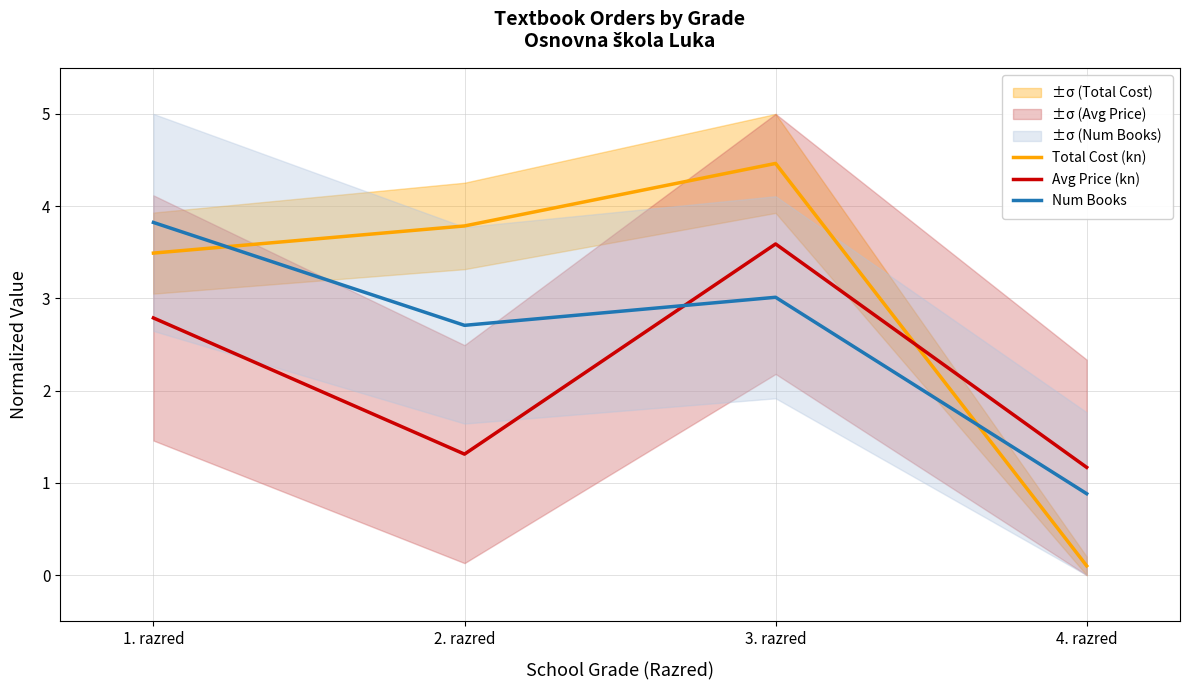

List the series in order of their overall mean, lowest first.

Avg Price (kn), Num Books, Total Cost (kn)